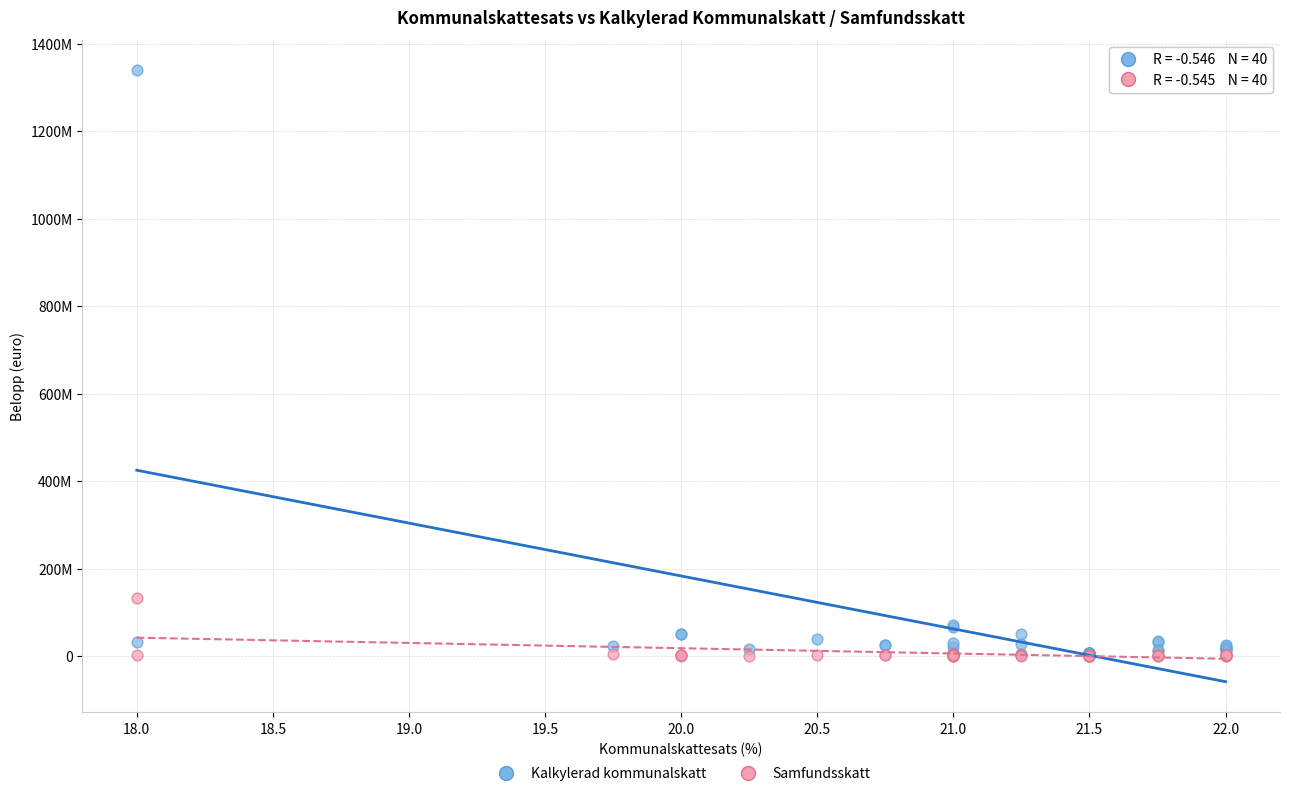

What are all the series names shown in the legend?

Kalkylerad kommunalskatt, Samfundsskatt